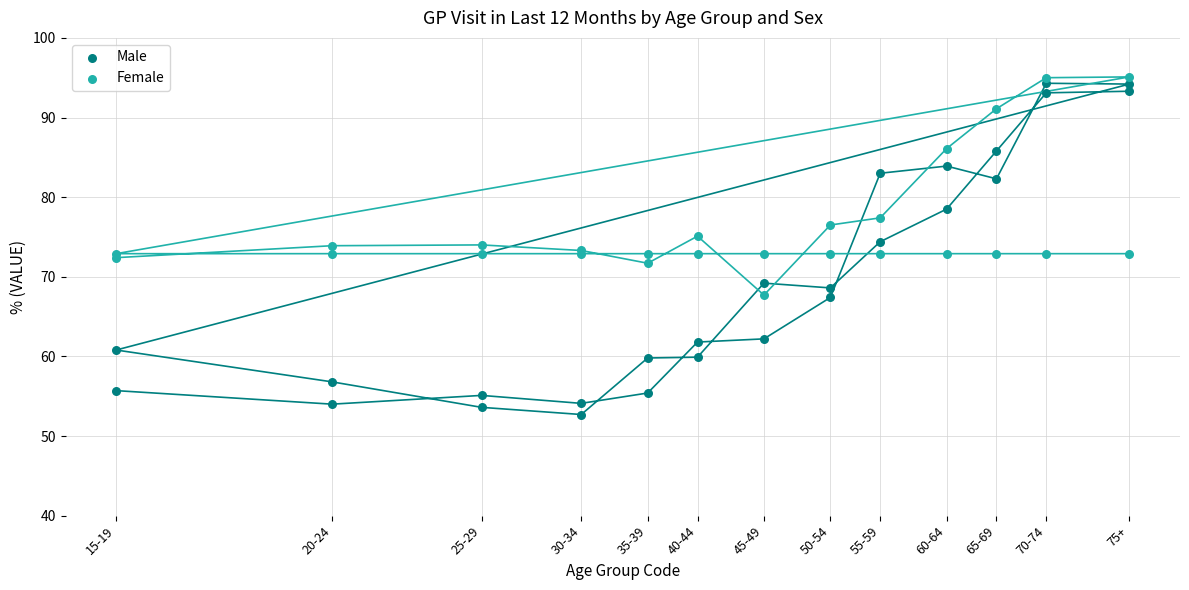

In the Female series, what Y value is closest to 81?

77.4